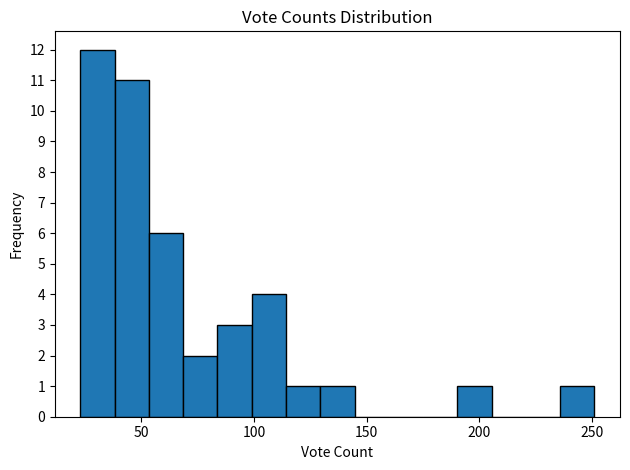

Read against the x-axis, roughly where is the centre of the tallest bar?

30